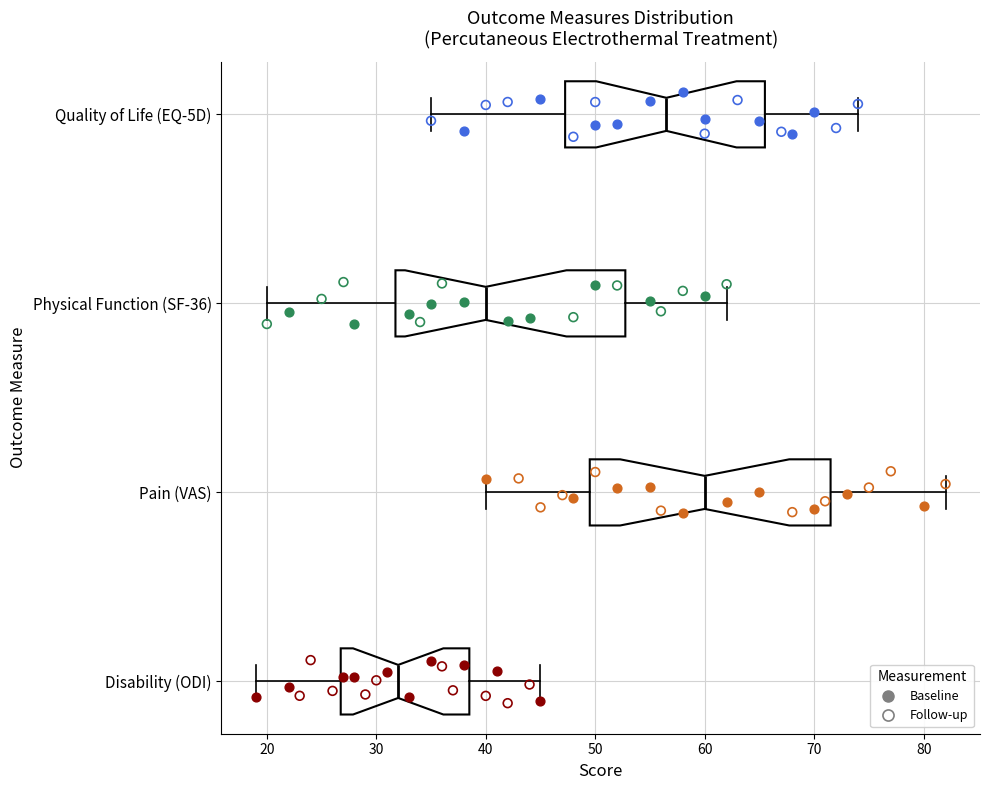

Where does the median line of the box for Quality of Life (EQ-5D) sit on the x-axis? The values are not printed on the chart, so give them approximately, as read against the axis.

57